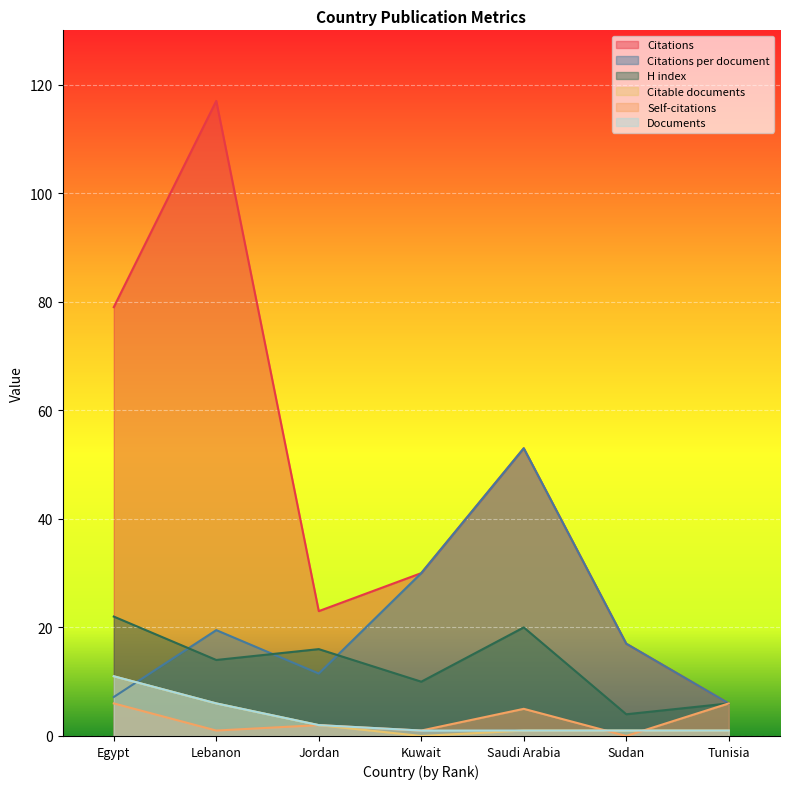

Which category has the highest value in the Self-citations series?

Egypt